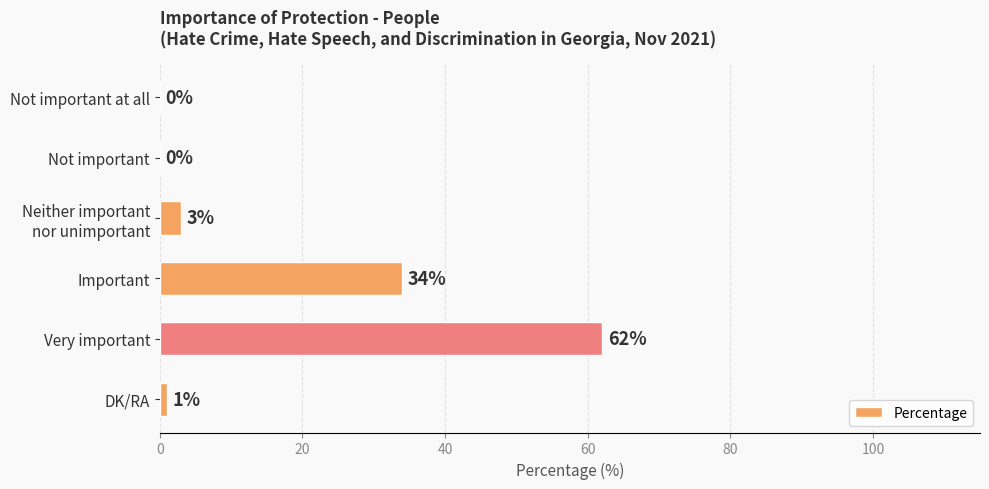

The value at DK/RA is 1. True or false?

True